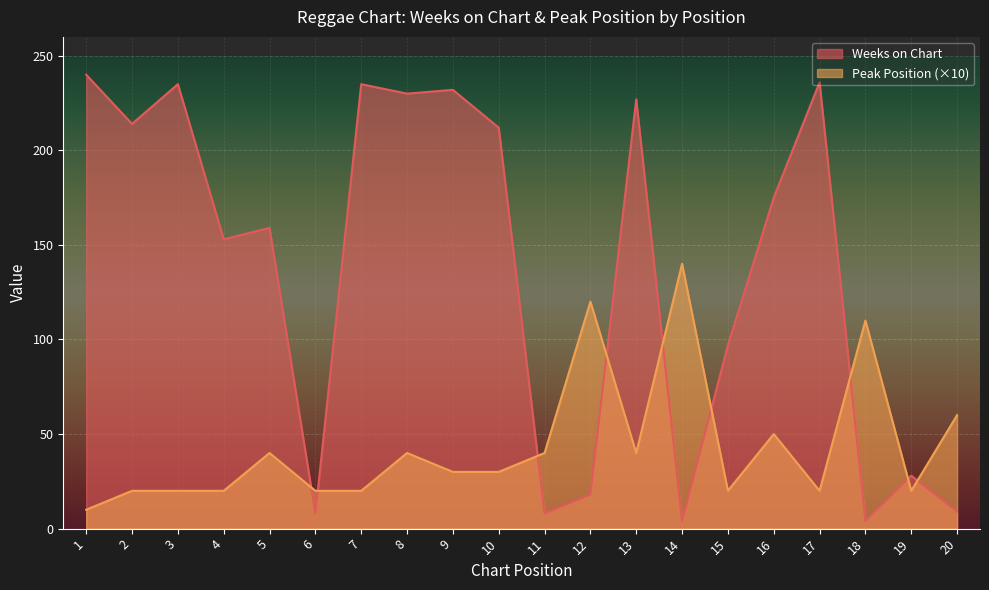

Count the number of categories in the chart.

20